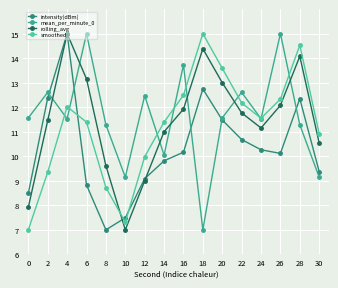

True or false: rolling_avg and intensity(dBm) intersect in this chart.

True